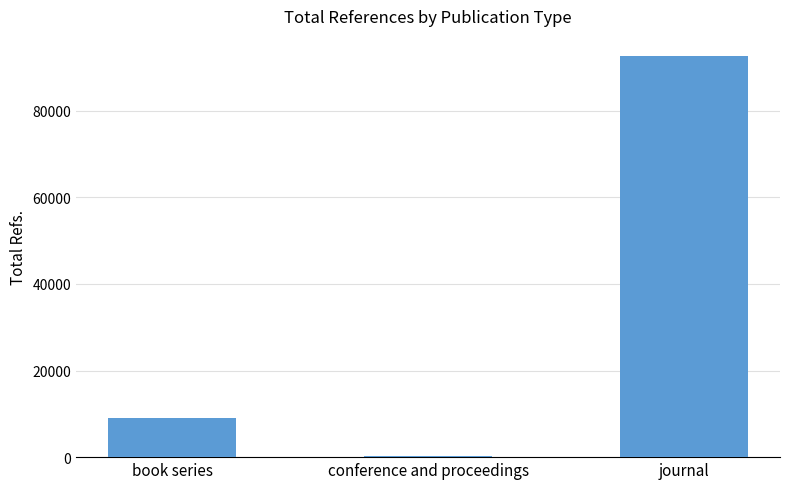

At which category does the chart reach its peak across all series?

journal